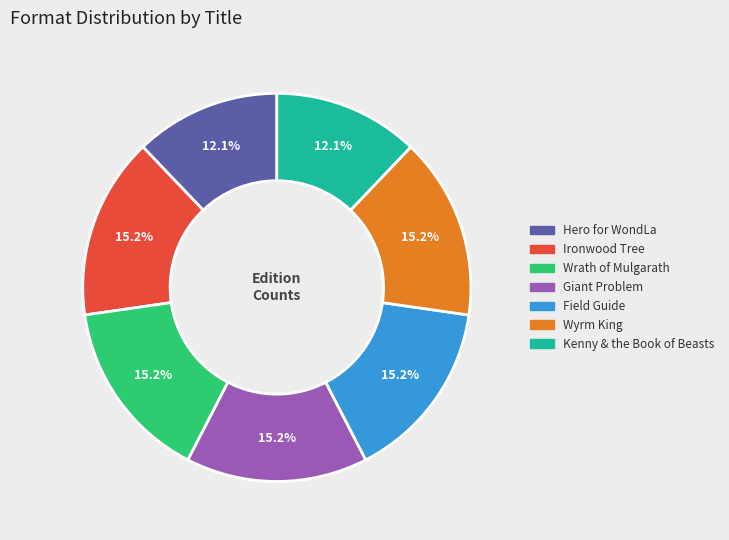

How many segments does this pie chart have?

7